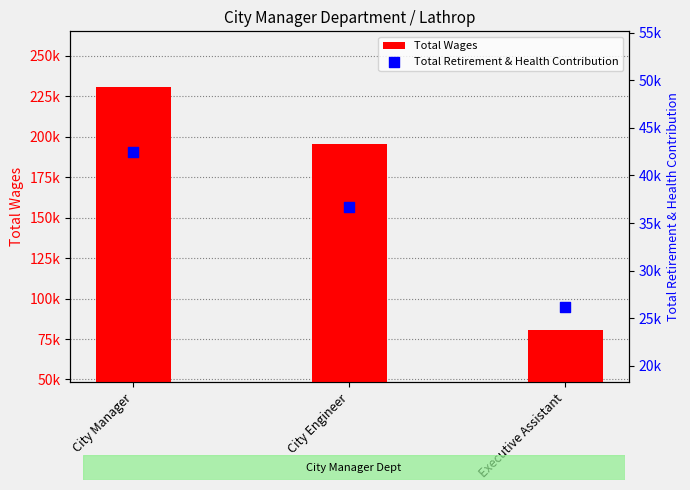

At how many categories does at least one series exceed 205797?

1